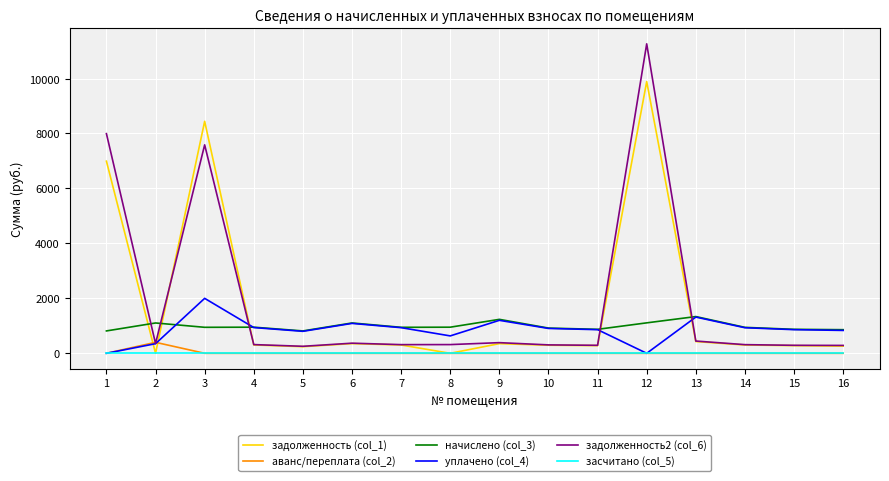

What is the spread (max minus min) of values at 7?

946.1